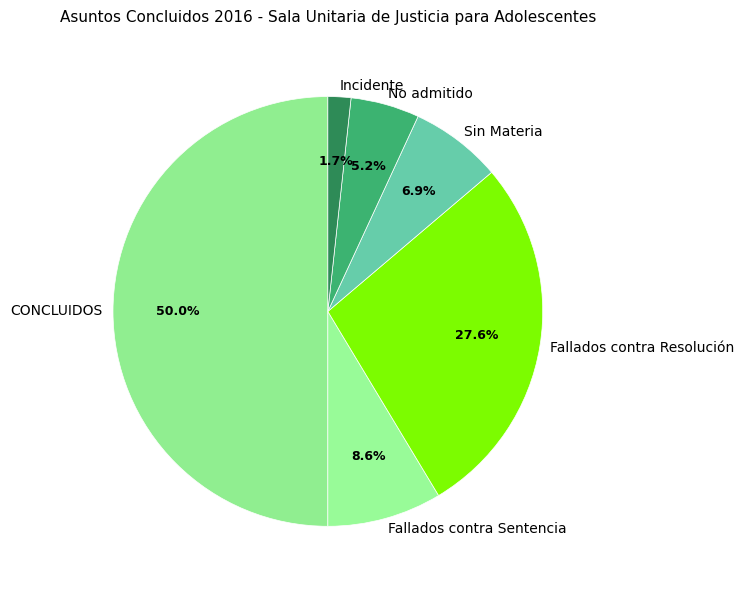

Which category has the smallest portion of the pie?

Incidente